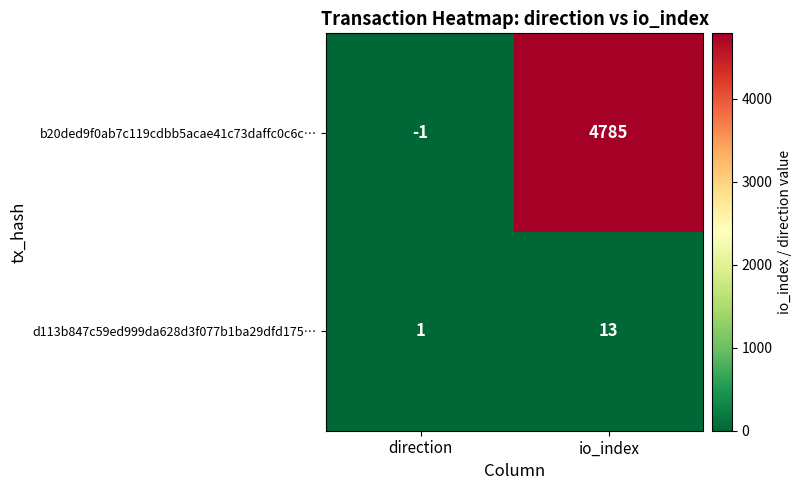

At which category does the chart reach its minimum across all series?

direction